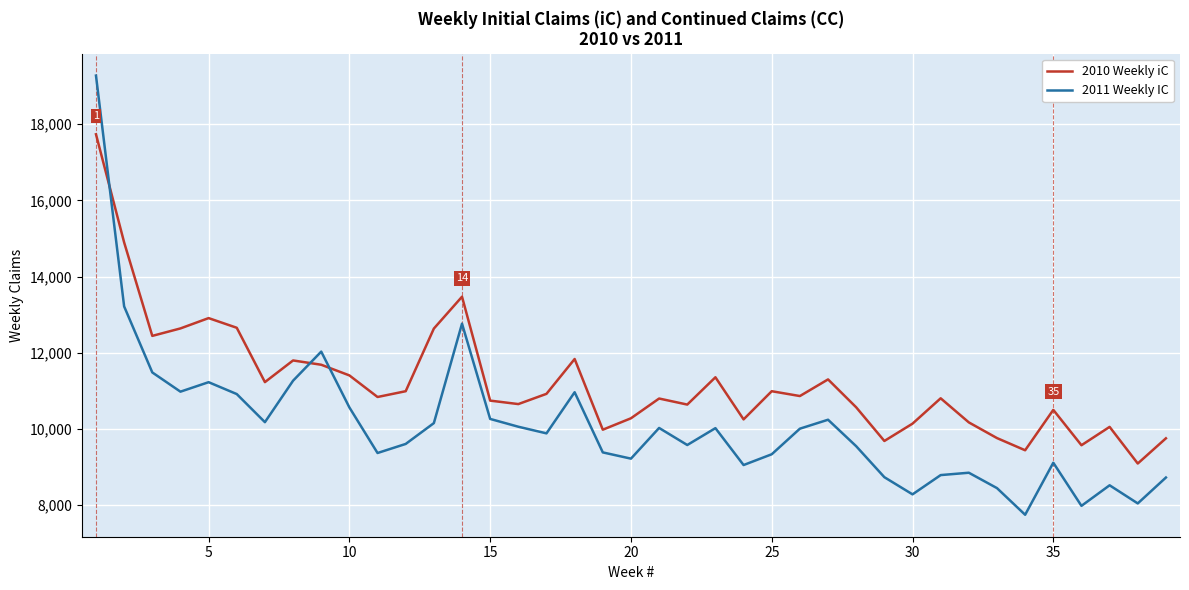

How many series are shown in this chart?

2